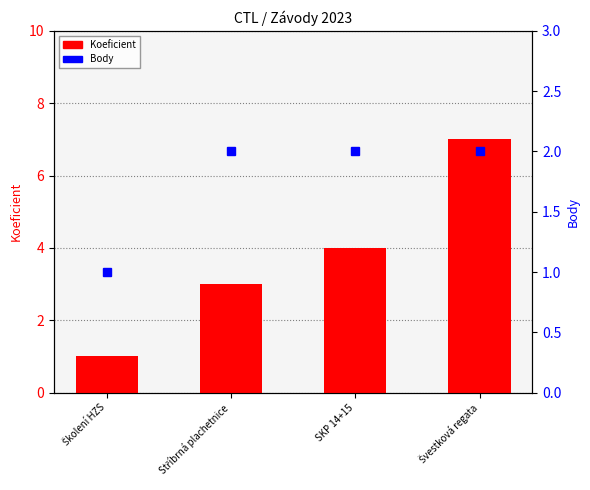

The value of Koeficient at Švestková regata is 10. True or false?

False